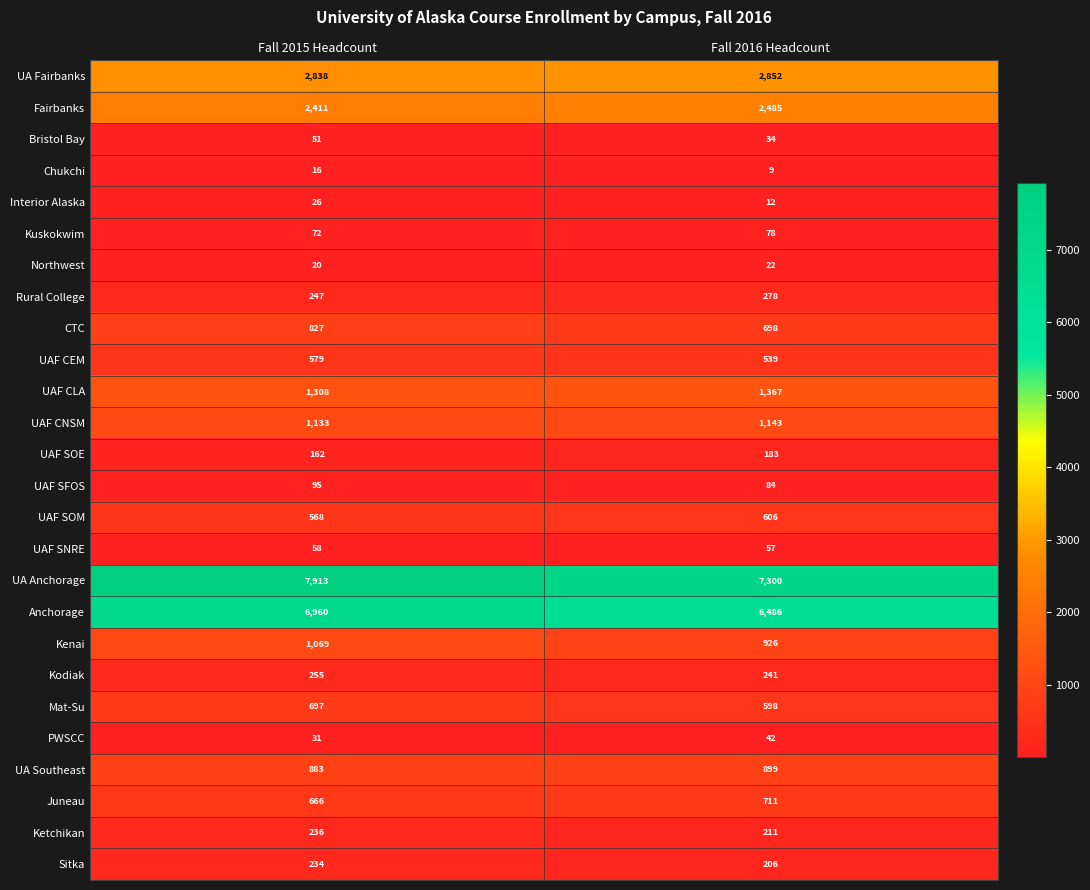

The value of Northwest at Fall 2015 Headcount is 20. True or false?

True